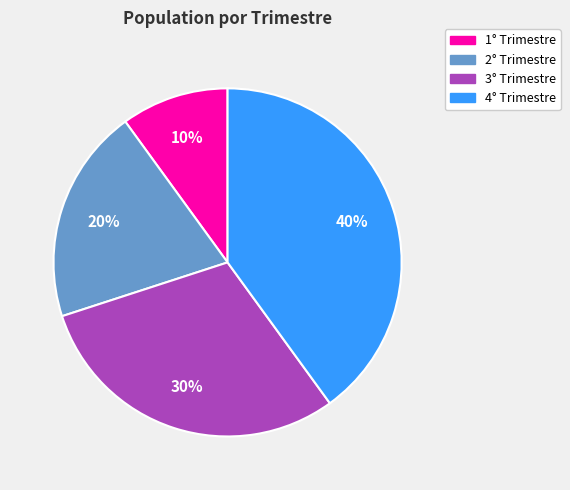

What is the largest slice in the pie chart?

4° Trimestre